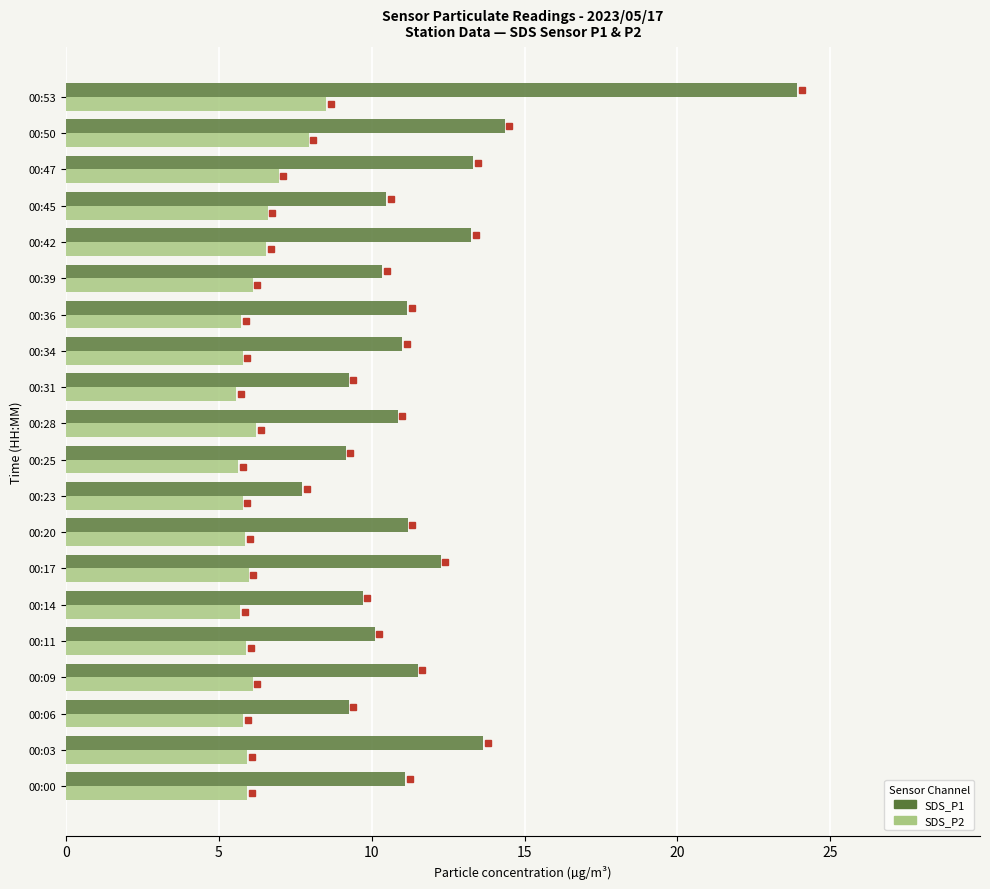

True or false: SDS_P2 has a value of 10.1 at 00:20.

False